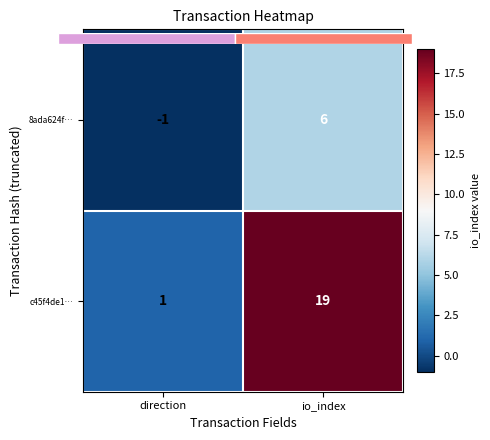

At which label is 8ada624f… closest to 2?

direction